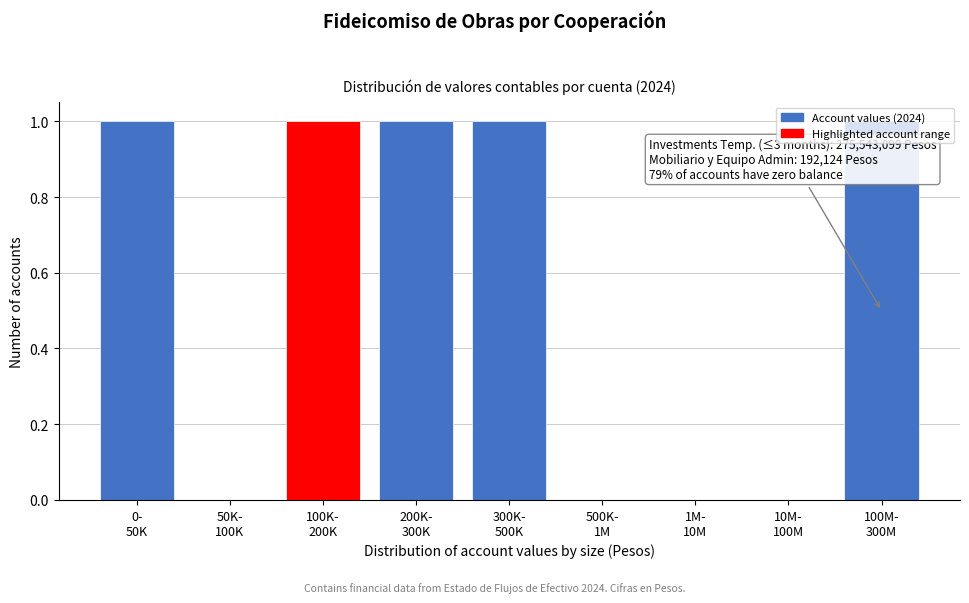

What is the sum of all values?

5